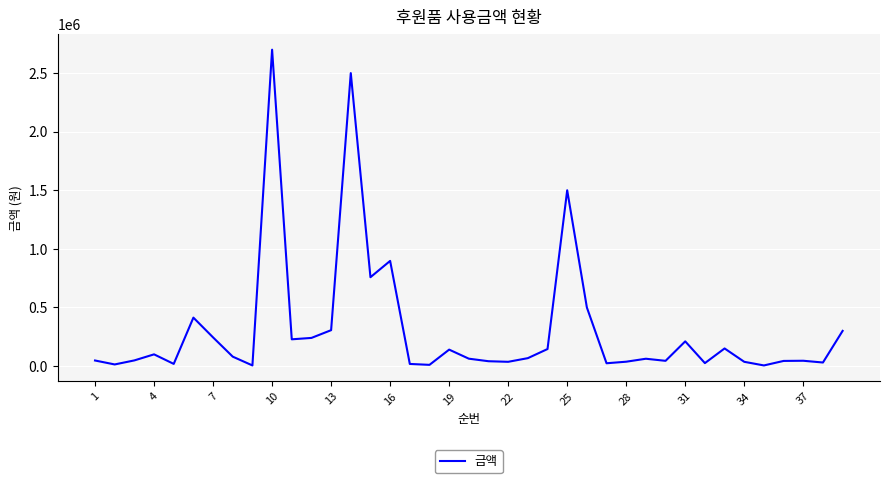

Is it true that the value at 19 is 140000?

True